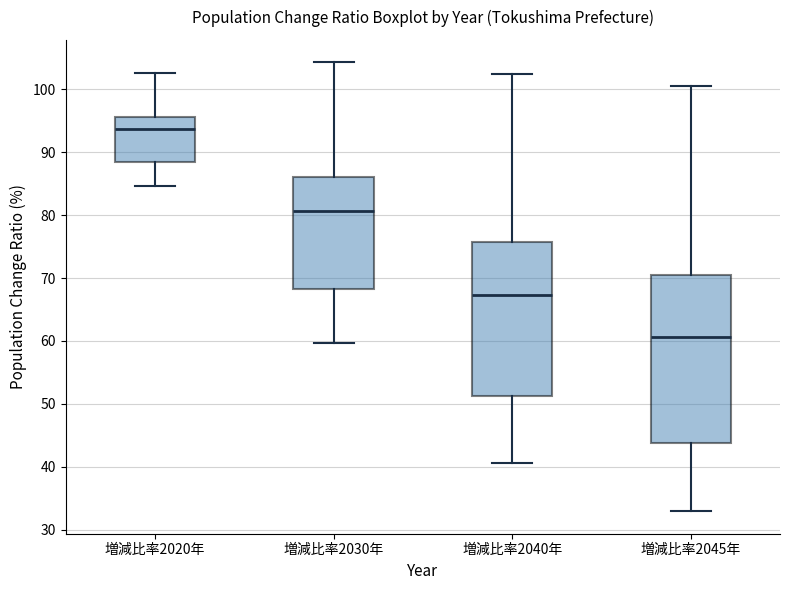

Which box has the lowest median line?

増減比率2045年